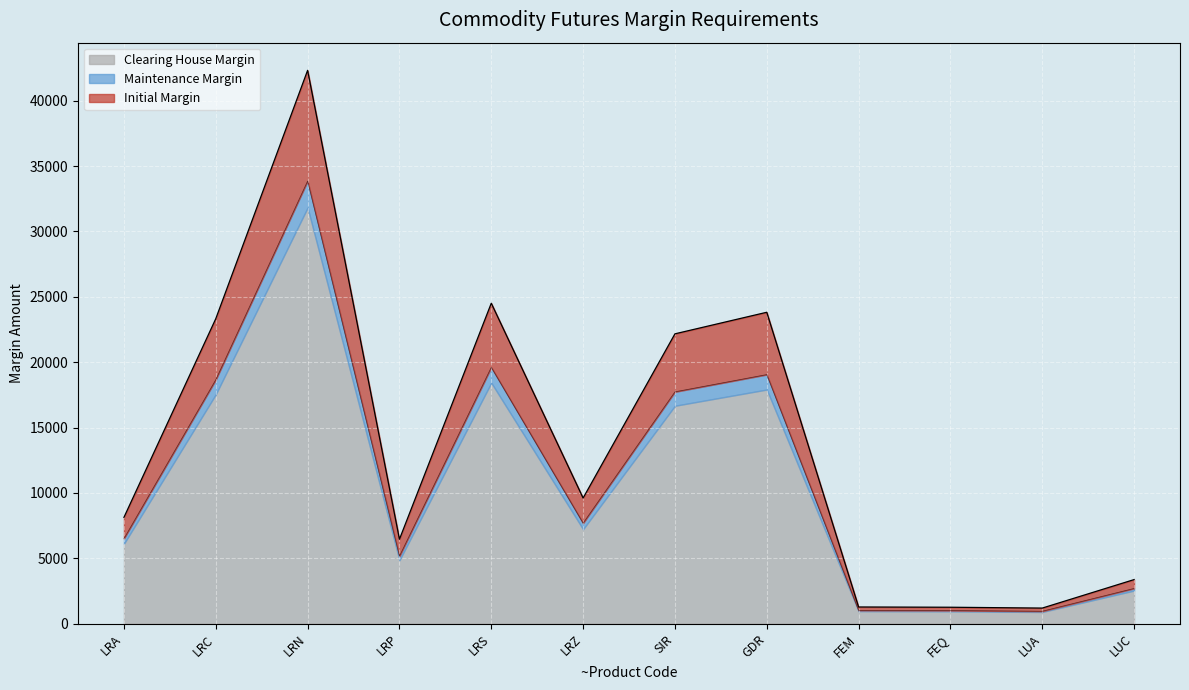

Which has a higher value, LRP or LRS?

LRS